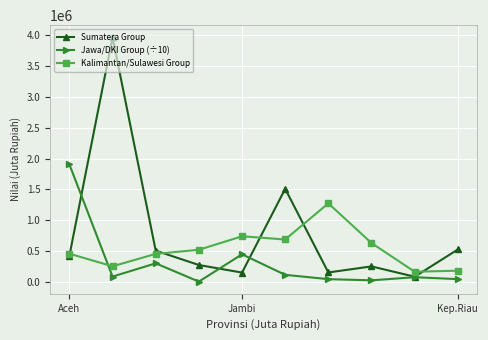

How many distinct data groups are displayed?

3